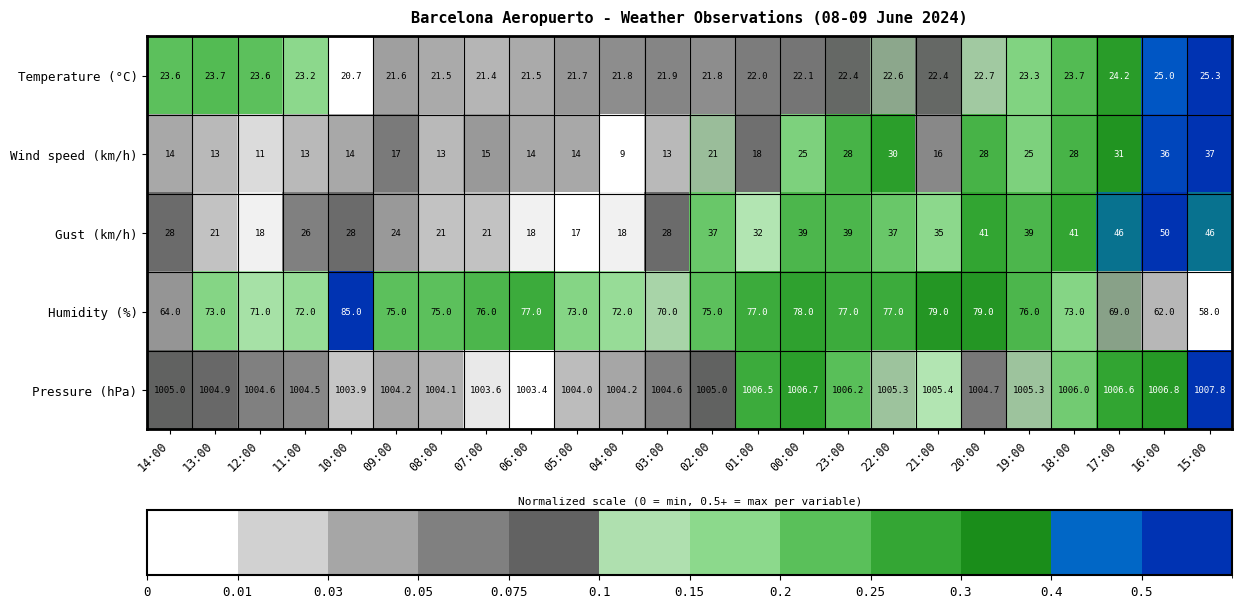

True or false: Temperature (°C) has a value of 10.8 at 03:00.

False